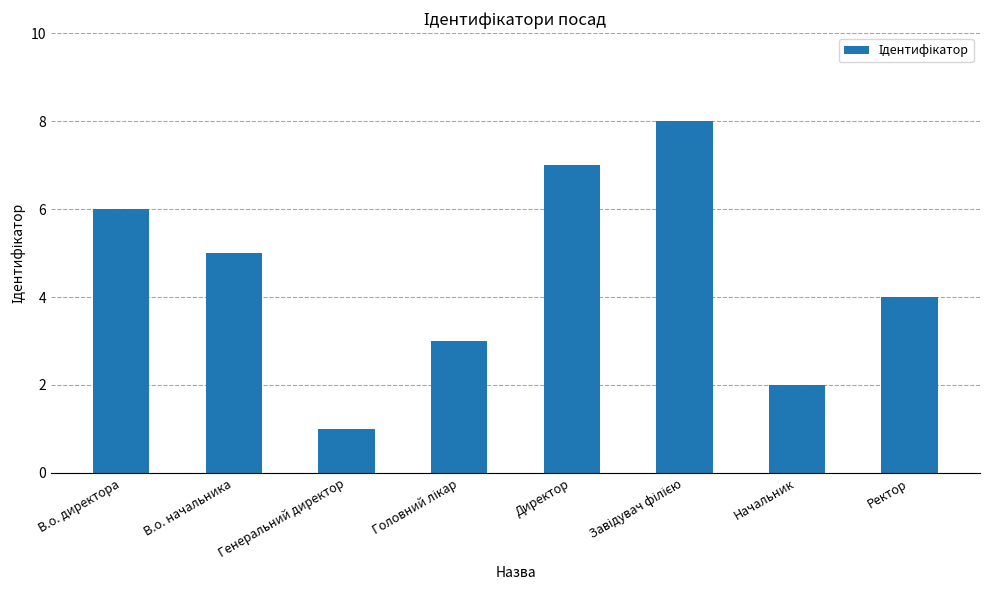

What is the sum of all values?

36